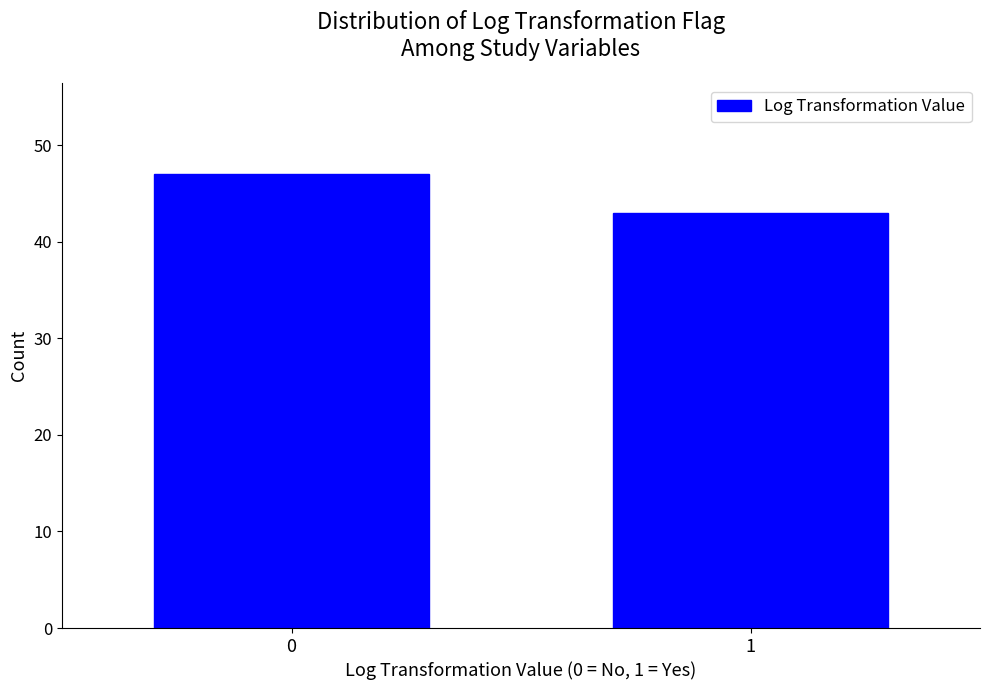

Reading right to left, transcribe all the data shown in this chart.

43	47